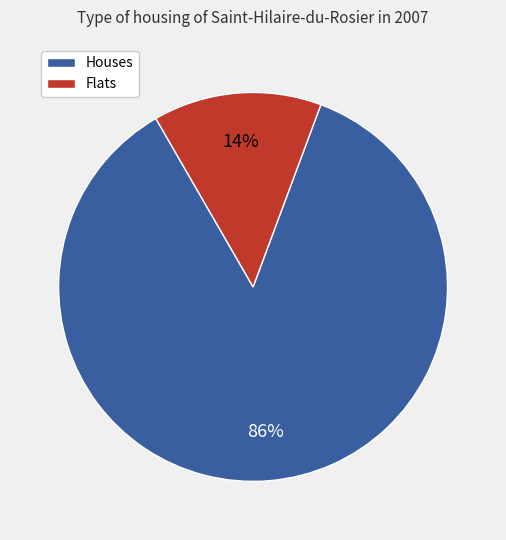

Does any single category account for the majority?

Yes